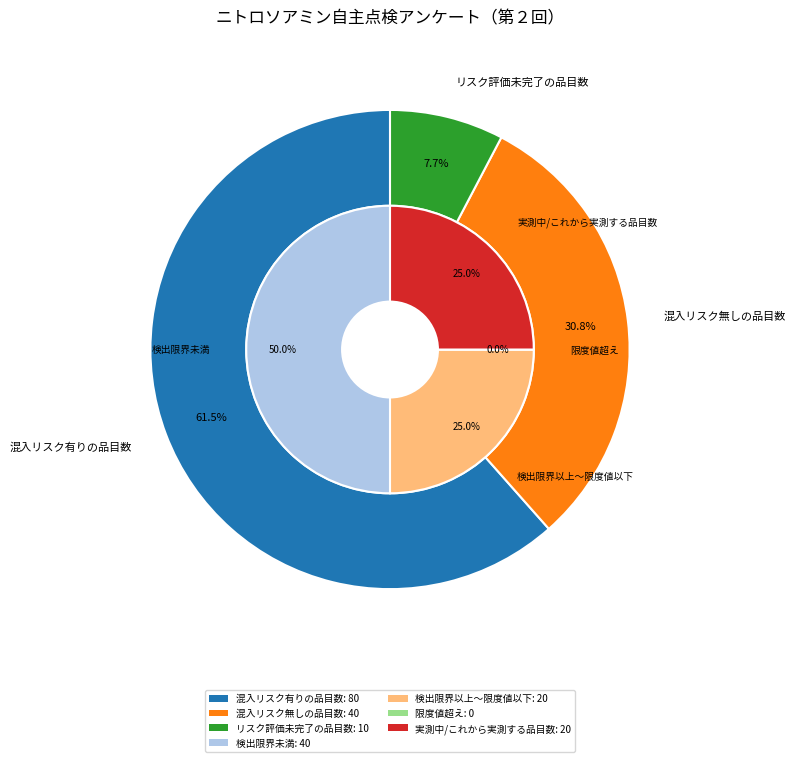

What is the change in value from 混入リスク無しの品目数 to リスク評価未完了の品目数?

-30